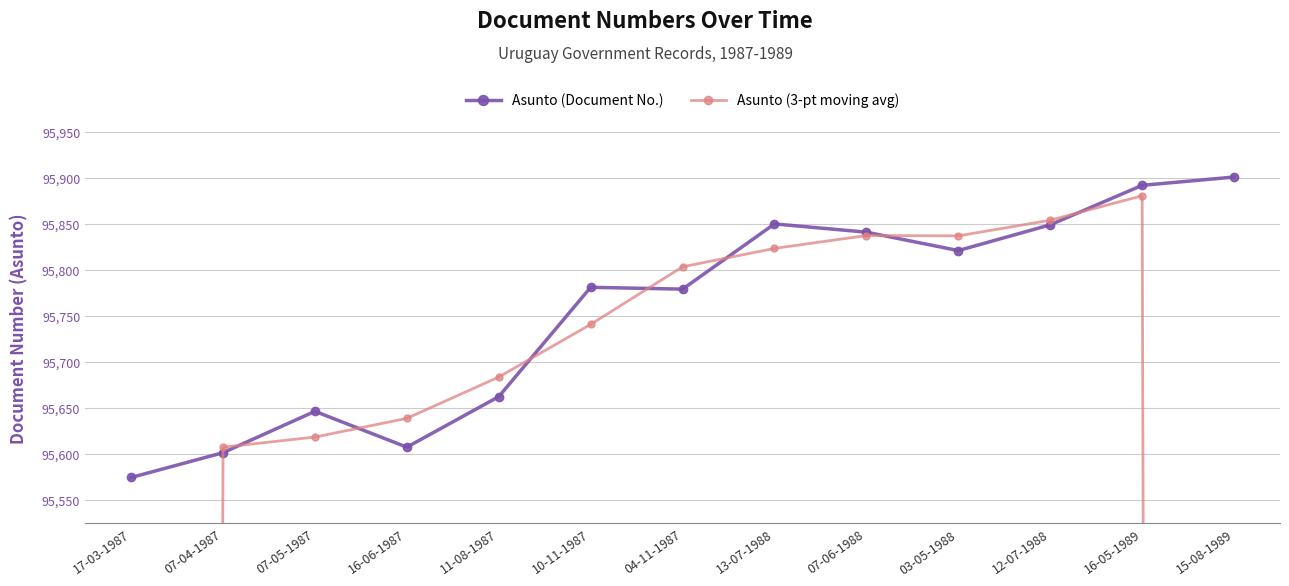

Rank the categories by Asunto (3-pt moving avg) value from highest to lowest.

16-05-1989, 12-07-1988, 07-06-1988, 03-05-1988, 13-07-1988, 04-11-1987, 10-11-1987, 11-08-1987, 16-06-1987, 07-05-1987, 07-04-1987, 15-08-1989, 17-03-1987